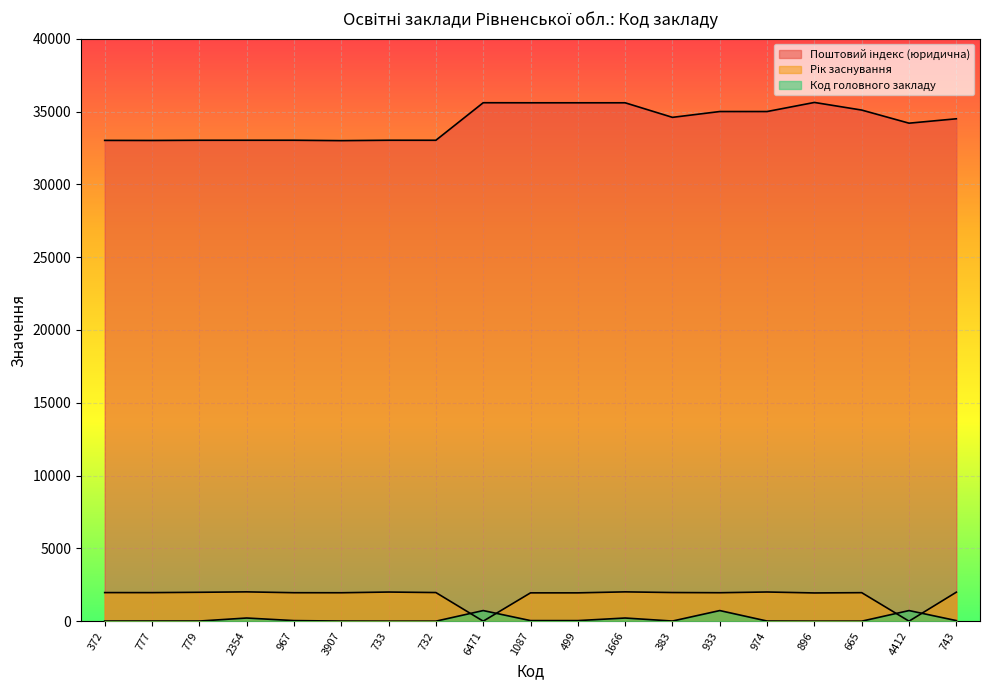

The value of Код головного закладу at 6471 is 1064. True or false?

False